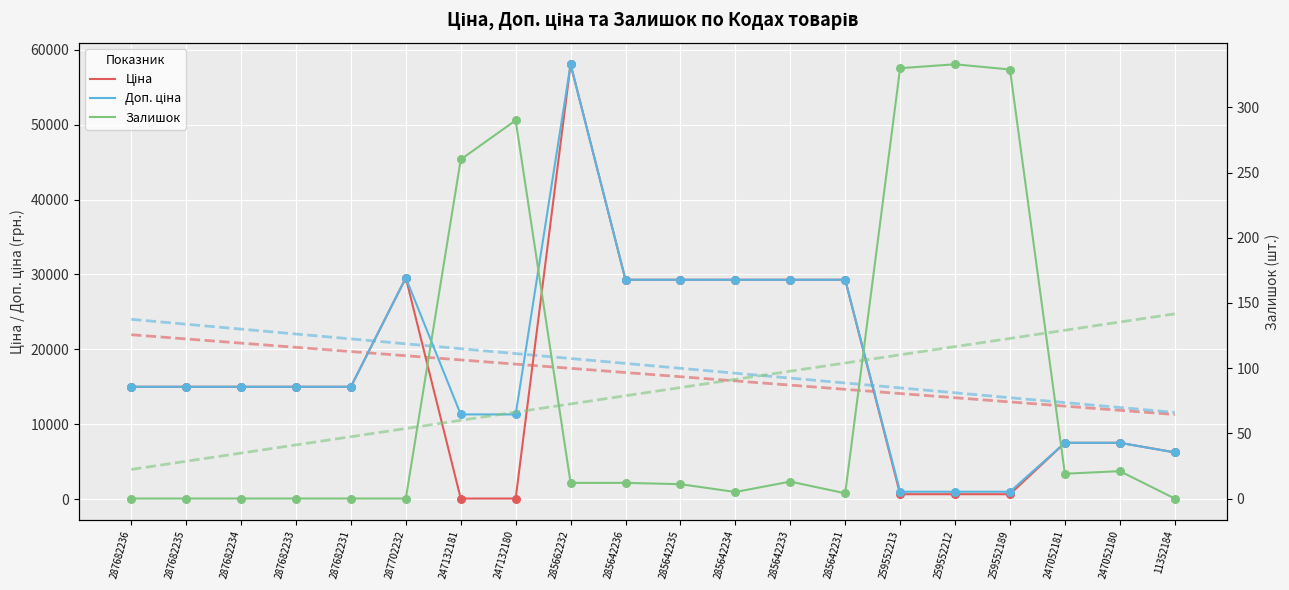

What are all the series names shown in the legend?

Ціна, Доп. ціна, Залишок